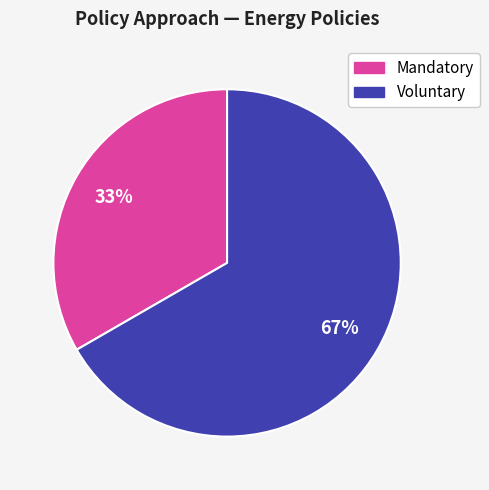

Does any single category account for the majority?

Yes